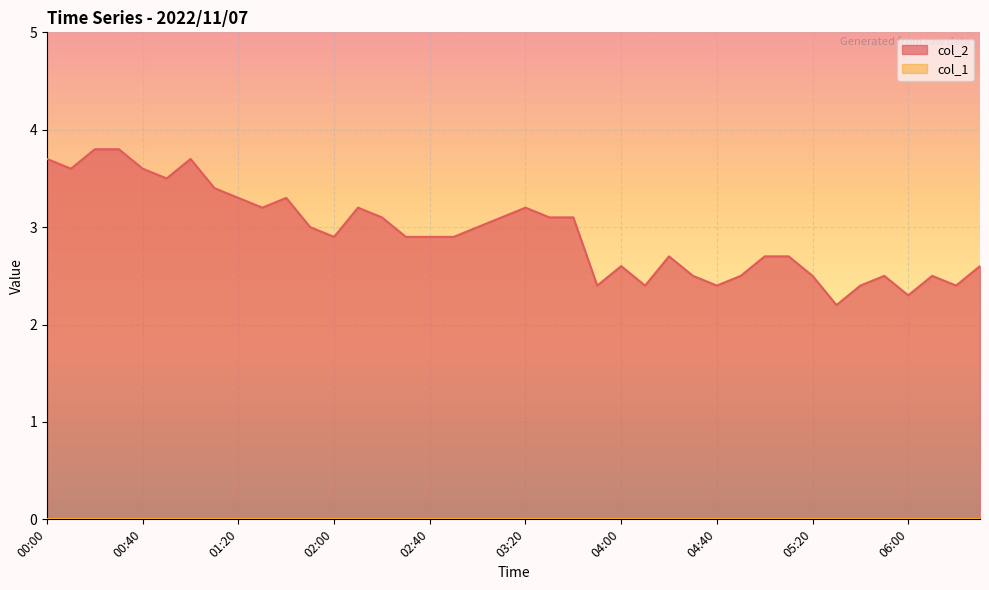

How many interior local valleys (lower than both neighbors) does the data have?

10